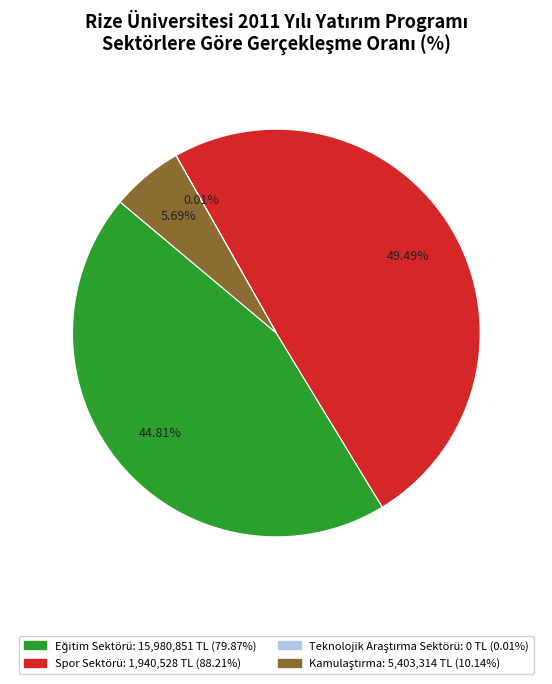

Is there a majority slice in this chart?

No